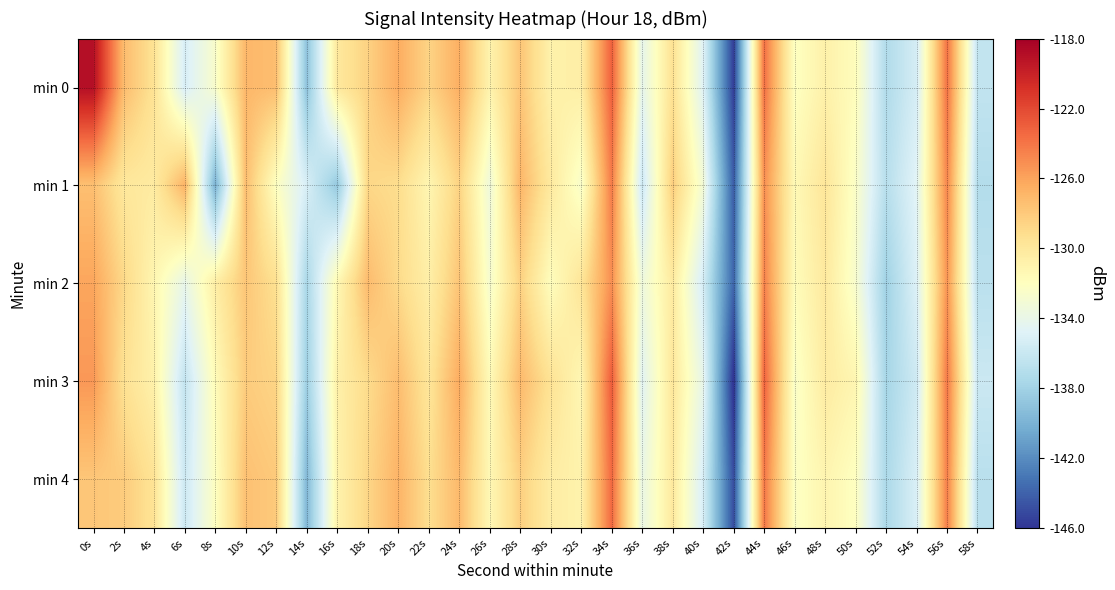

What is the difference between the highest and lowest values at 44s?

1.9